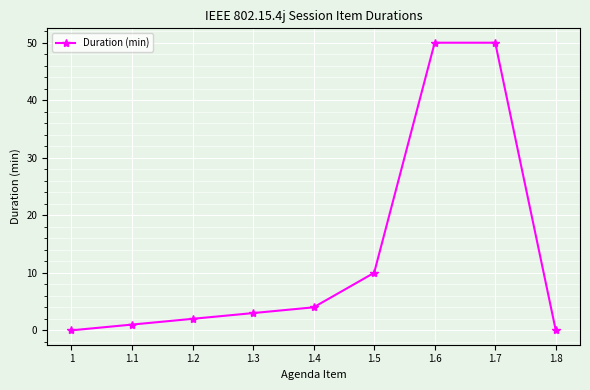

What is the label of the 2nd point from the left?

1.1